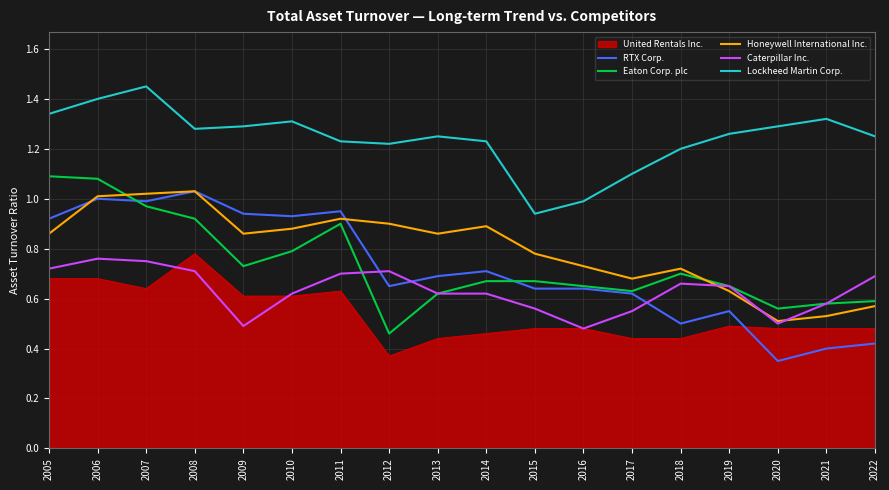

At which label does Lockheed Martin Corp. reach its minimum?

2015